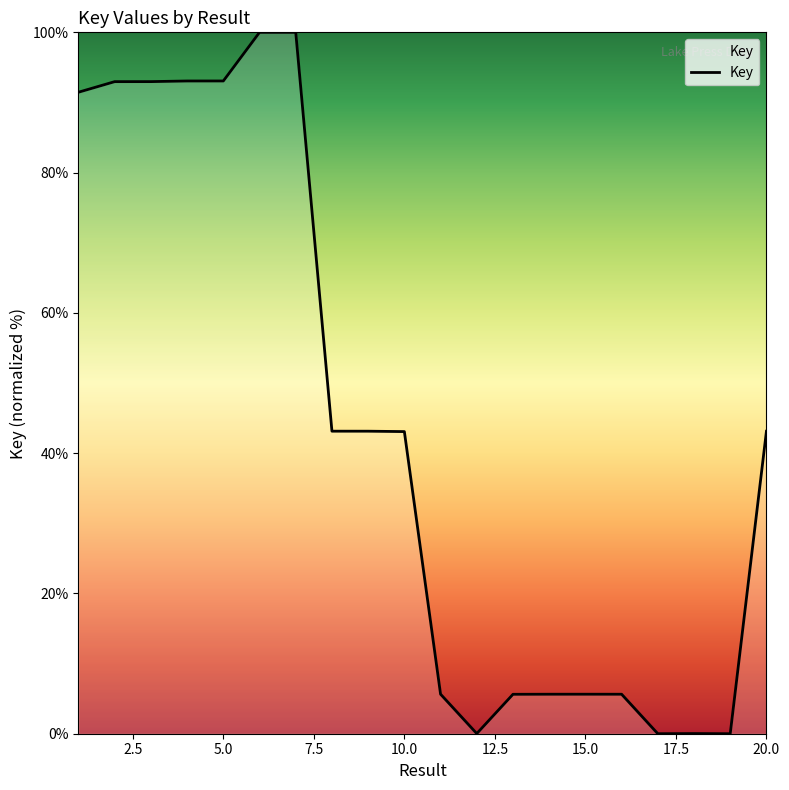

What is the value of the 16th point from the left?

5.6